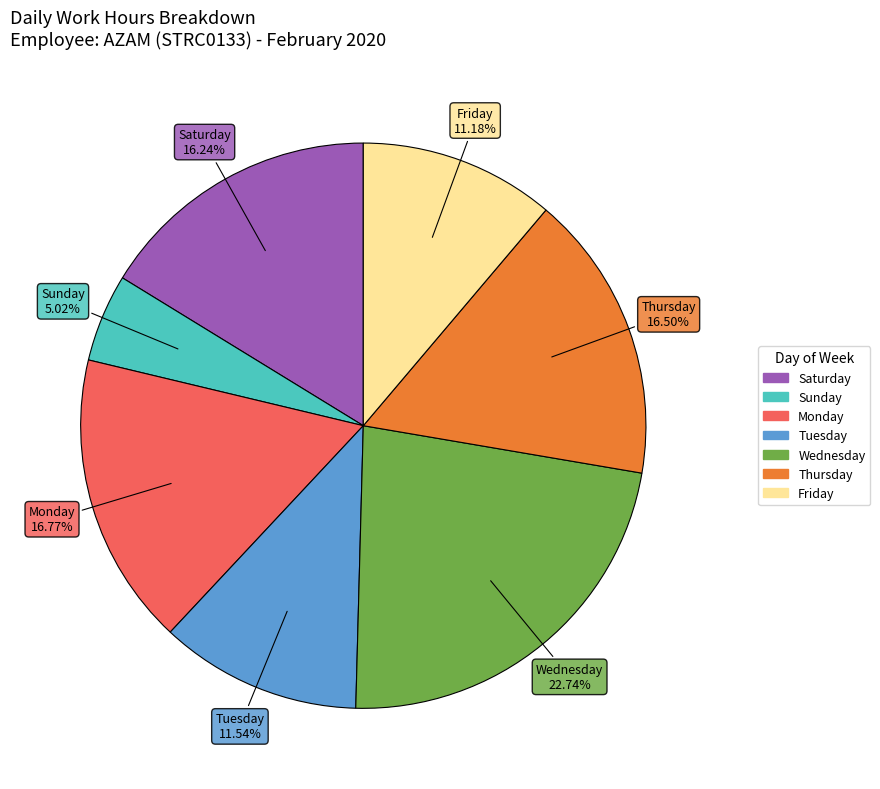

Is there any slice that represents more than half of the pie?

No